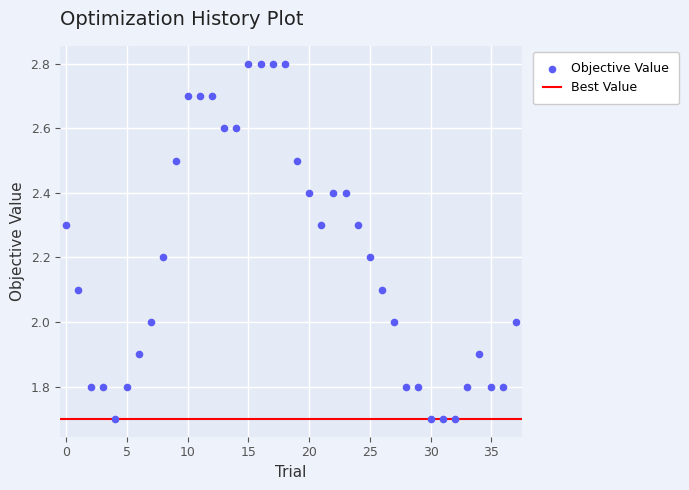

What is the range of Y values (max minus min)?

1.1